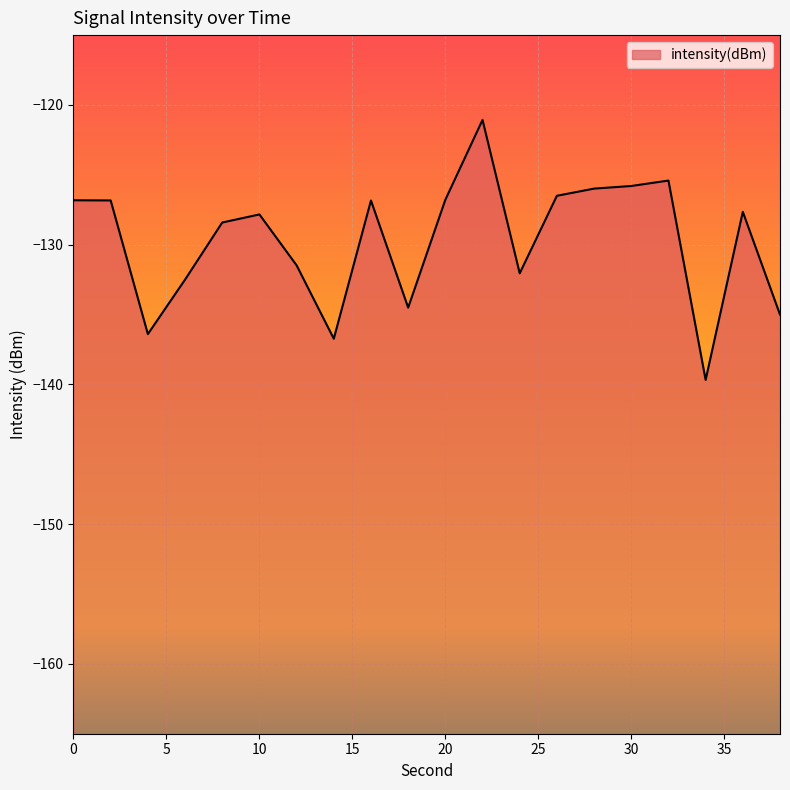

How many lines are shown in the chart?

1